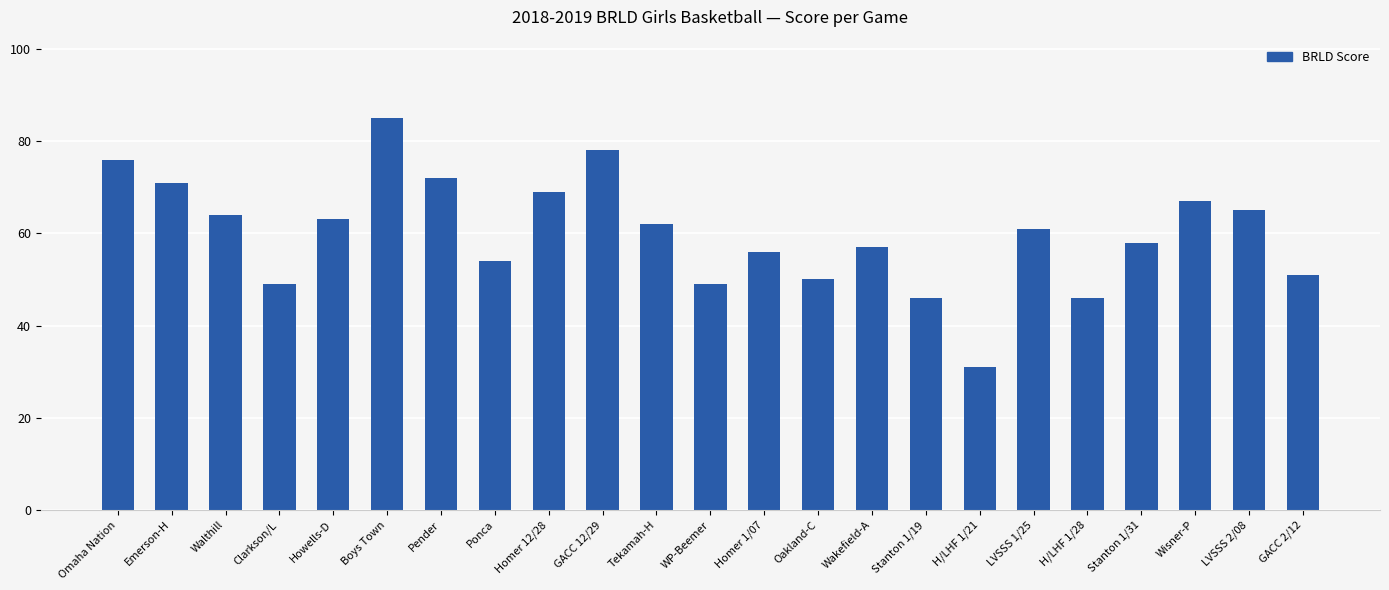

What value does the data have at WP-Beemer, to the nearest 5?

50